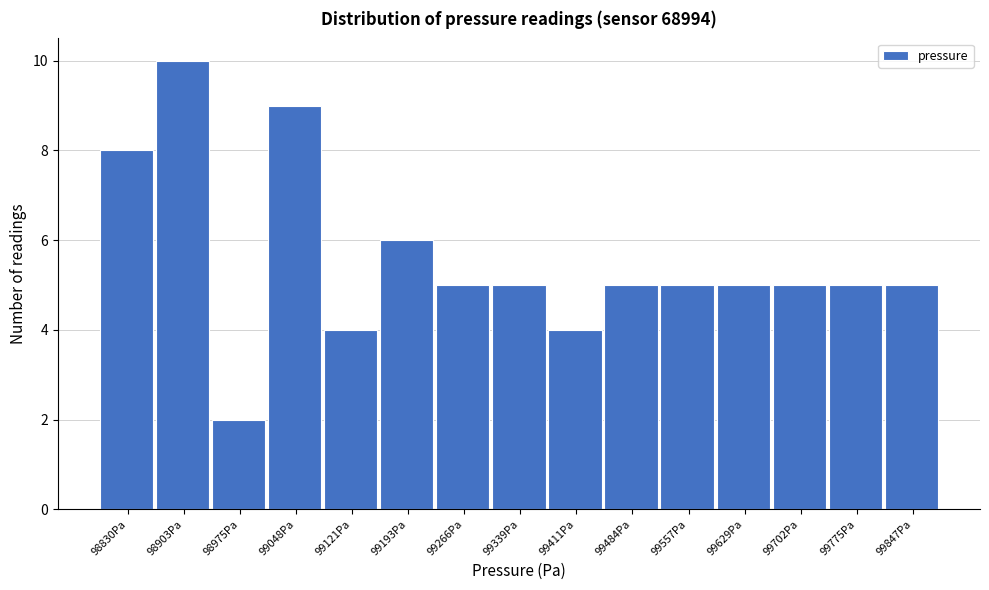

Reading left to right, extract all data points from this chart.

98830Pa=8	98903Pa=10	98975Pa=2	99048Pa=9	99121Pa=4	99193Pa=6	99266Pa=5	99339Pa=5	99411Pa=4	99484Pa=5	99557Pa=5	99629Pa=5	99702Pa=5	99775Pa=5	99847Pa=5